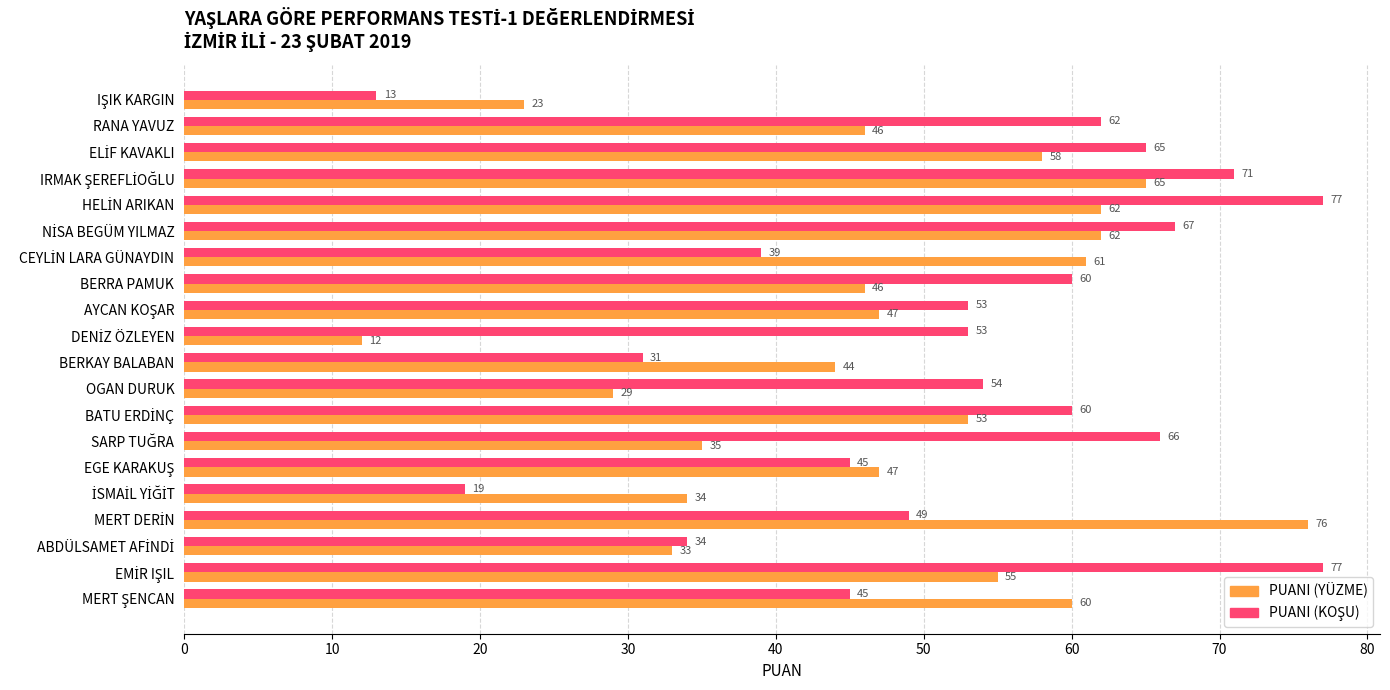

True or false: PUANI (YÜZME) has a value of 16 at RANA YAVUZ.

False